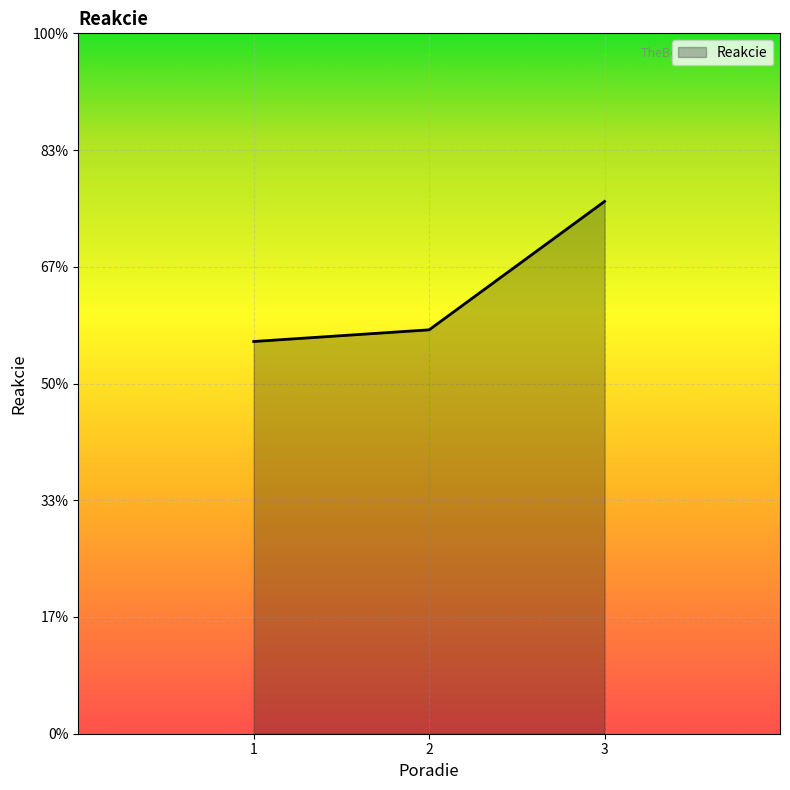

List the labels in order of value, largest first.

3, 2, 1